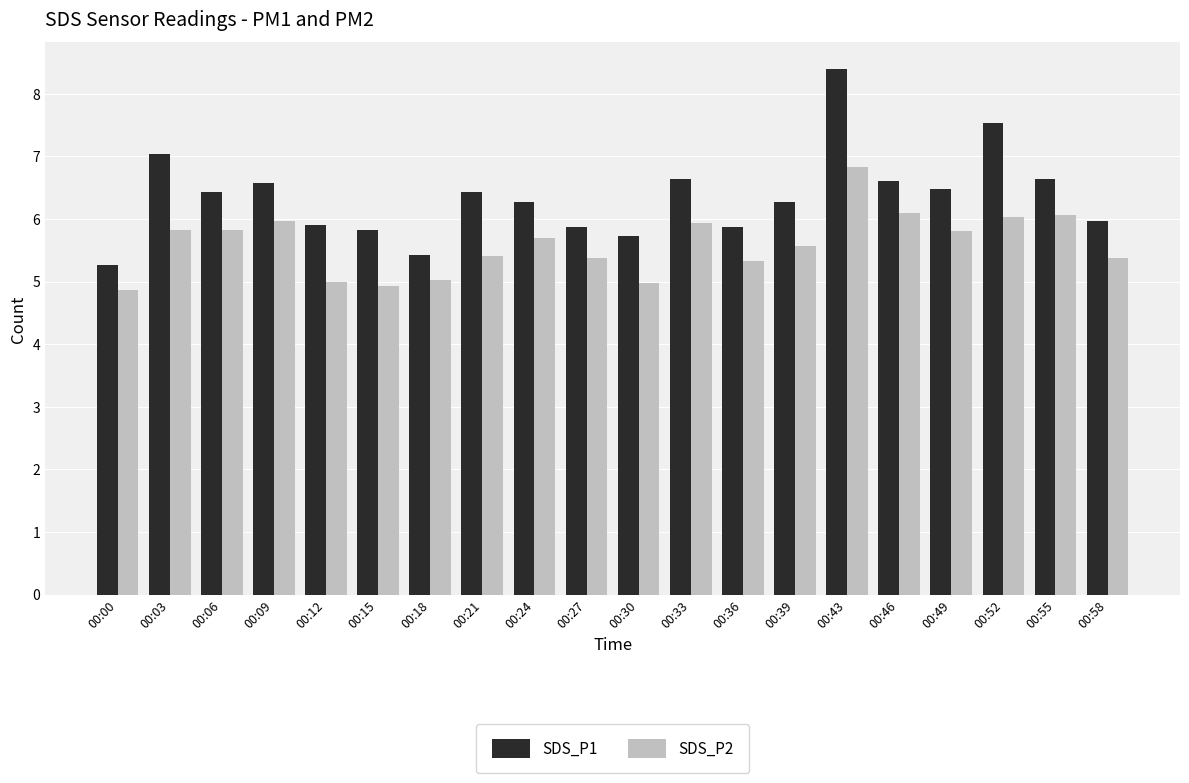

What is the difference between the SDS_P2 values at 00:58 and 00:09?

0.6